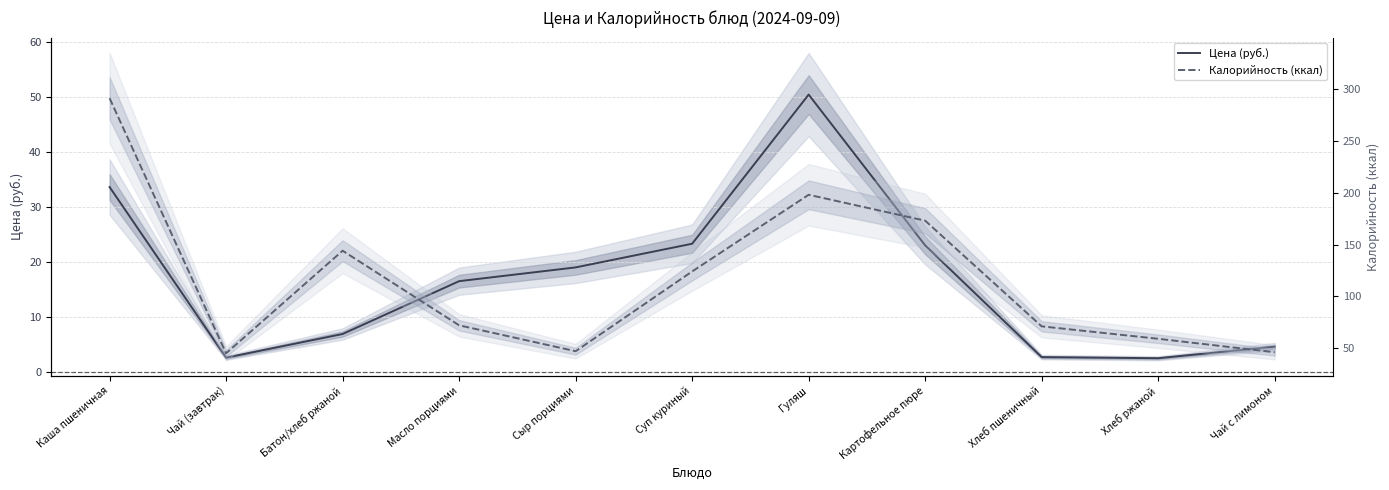

What position from the left is Батон/хлеб ржаной?

3